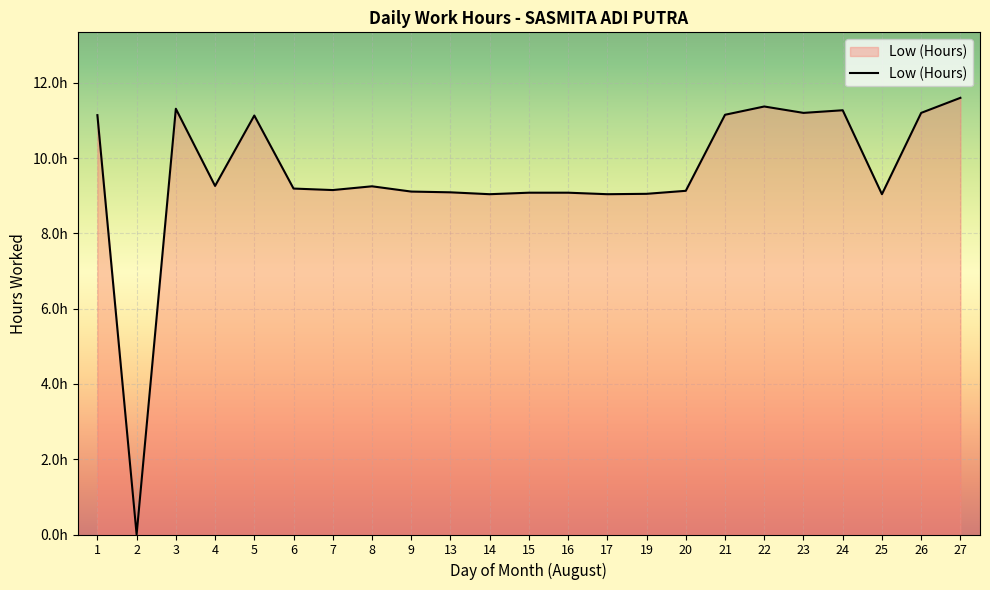

Does the chart display data point markers on the line(s)?

No